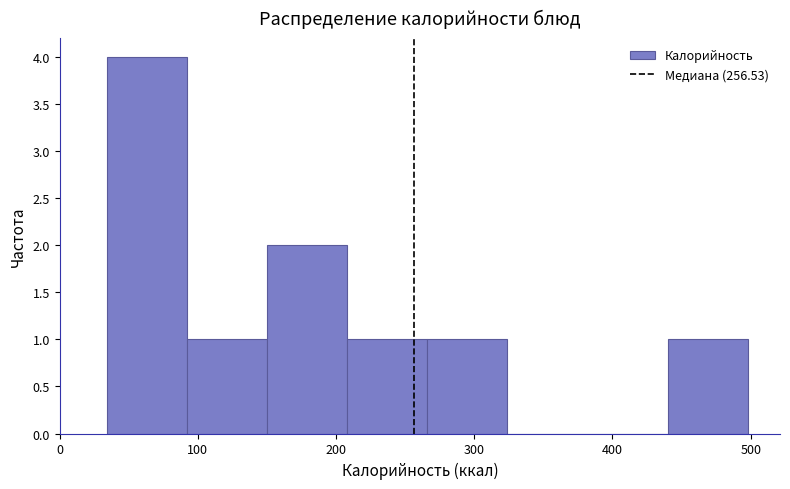

What is the height of the bar covering 266 to 324 on the x-axis? Neither the bar edges nor the heights are printed on the chart, so give them approximately, as read against the axes.

1